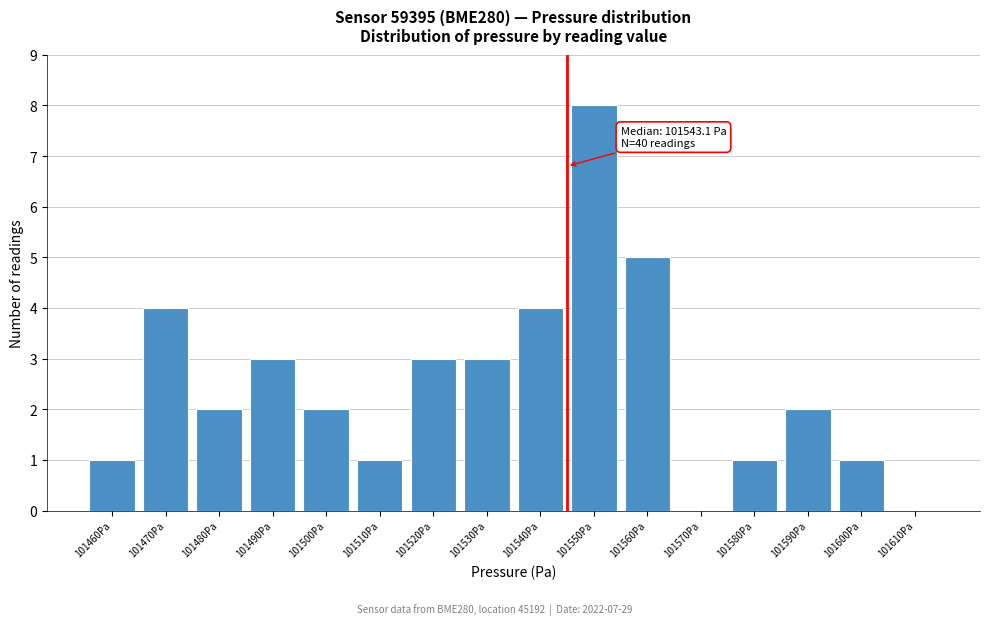

Reading left to right, what are all the values shown in this chart?

101460Pa=1	101470Pa=4	101480Pa=2	101490Pa=3	101500Pa=2	101510Pa=1	101520Pa=3	101530Pa=3	101540Pa=4	101550Pa=8	101560Pa=5	101570Pa=0	101580Pa=1	101590Pa=2	101600Pa=1	101610Pa=0